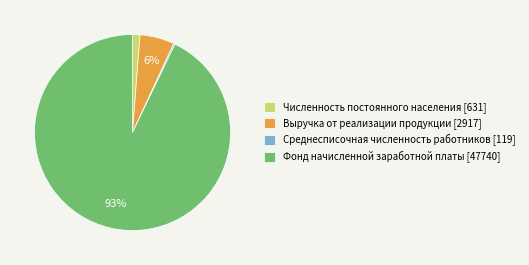

To the nearest percent, what is the average slice percentage?

25%